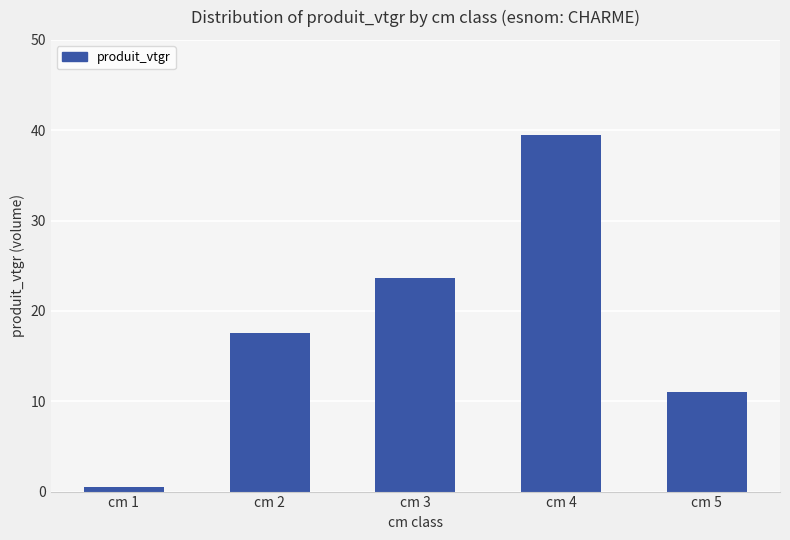

What is the value of the 4th bar from the left?

39.5